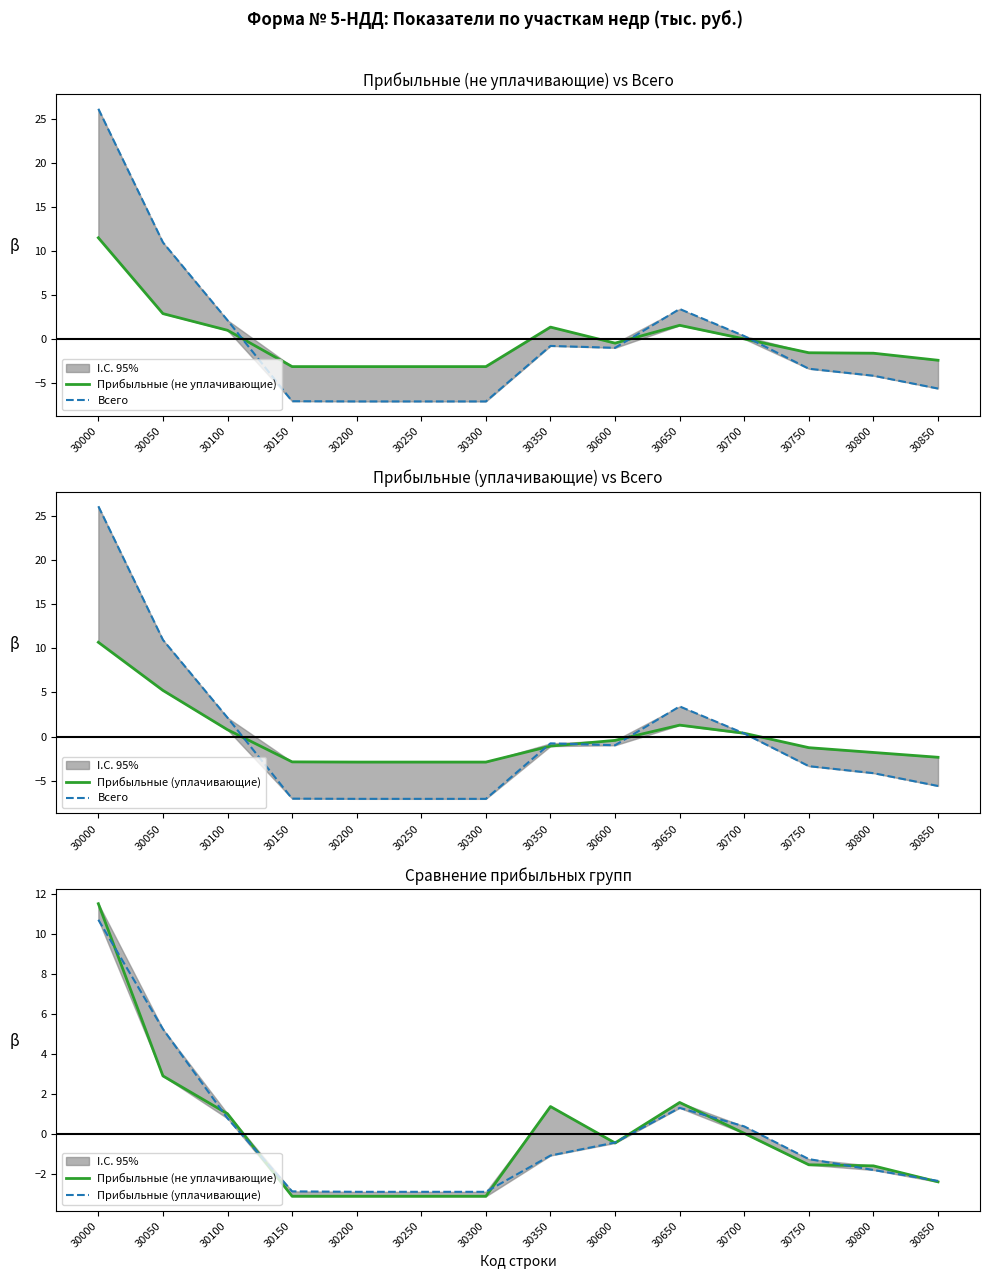

What value does the Прибыльные (уплачивающие) series have at 30700?

0.4